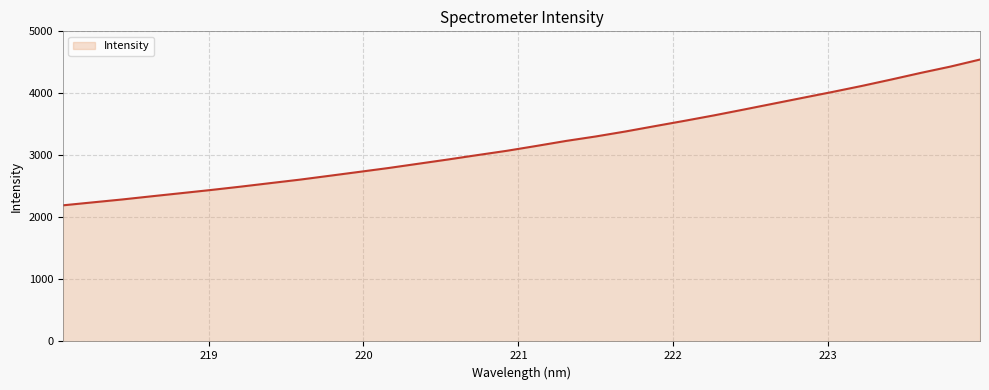

What is the smallest value displayed?

2195.5